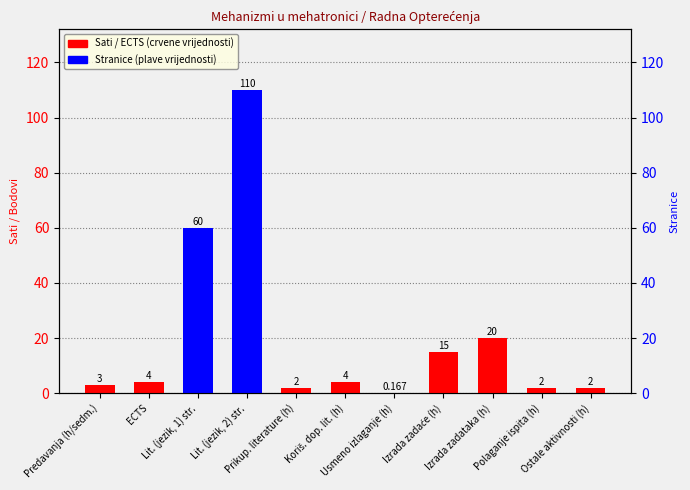

The chart shows a value of 0.3 at Usmeno izlaganje (h). True or false?

False